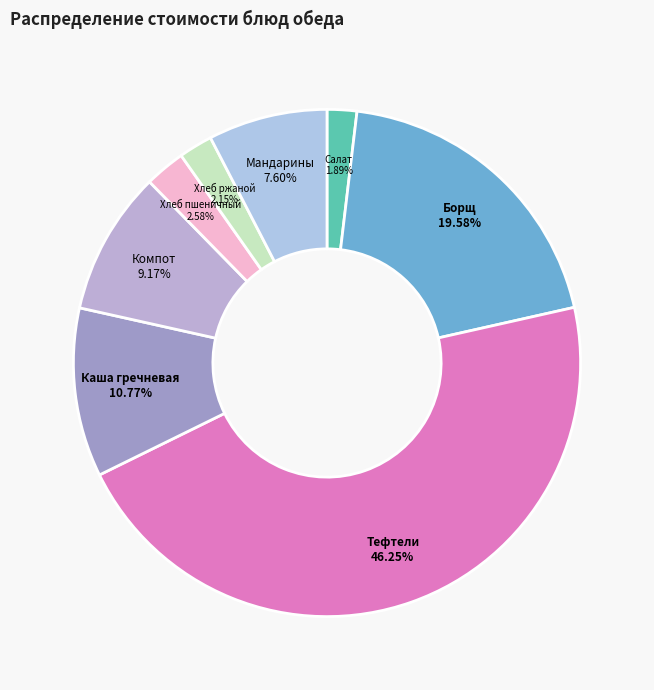

Which slice is the largest?

Тефтели